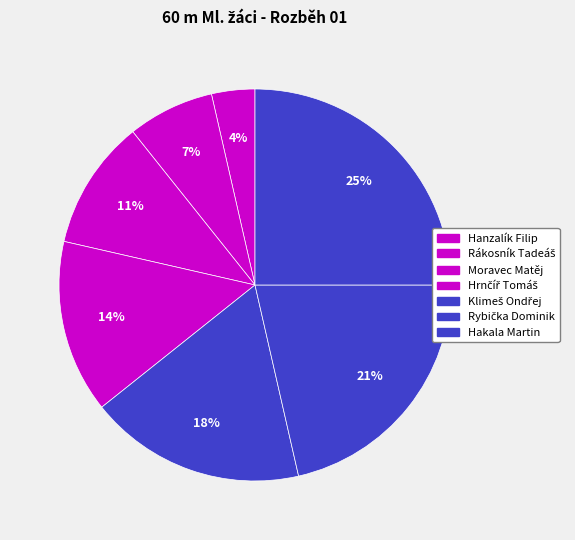

True or false: Hakala Martin accounts for 25% of the total.

True